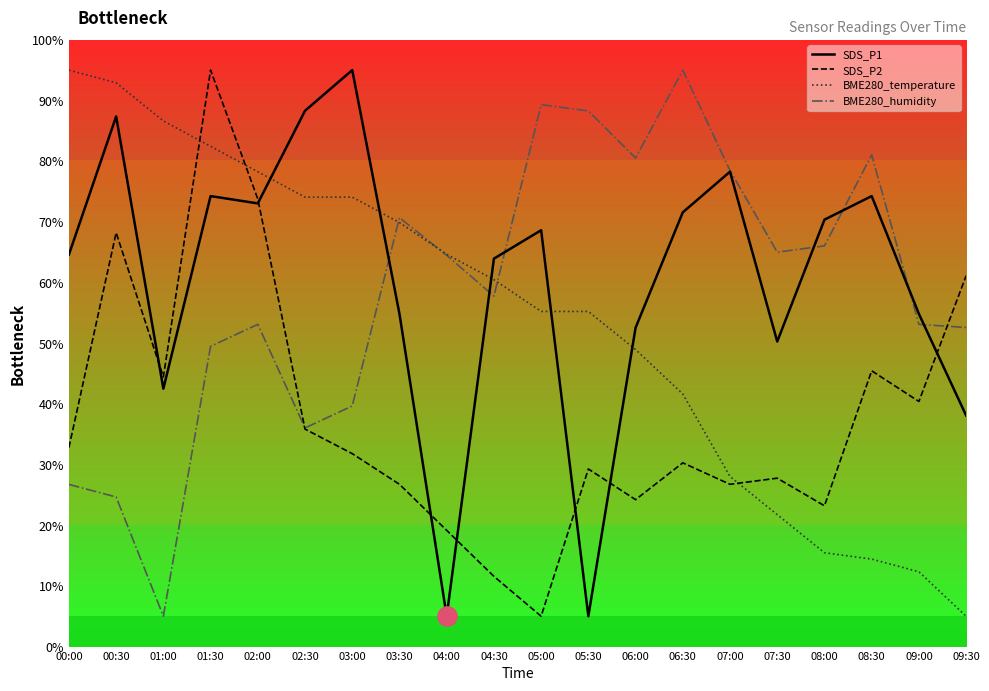

Which series changed the most between 01:30 and 08:00?

SDS_P2